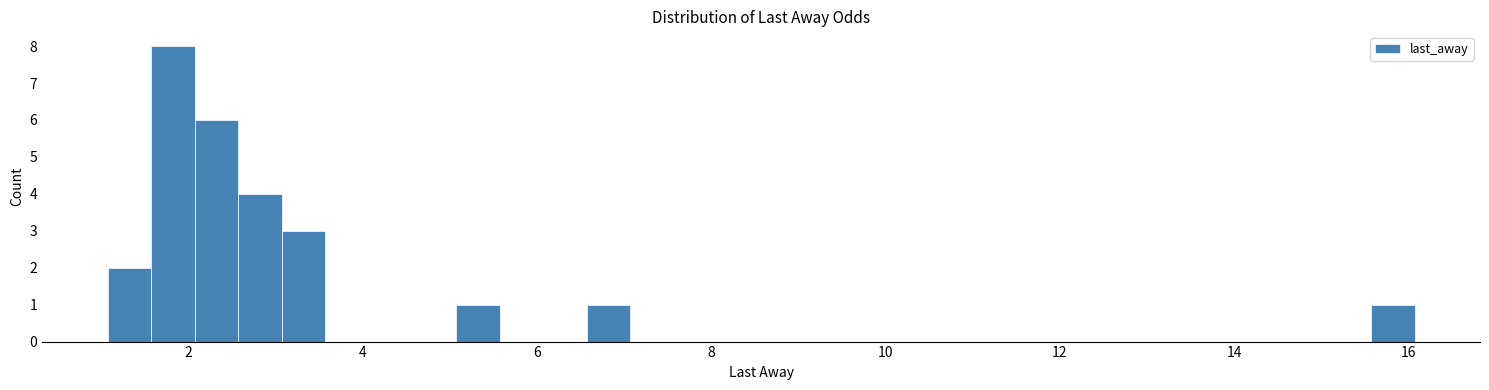

Read against the x-axis, roughly where is the centre of the tallest bar?

1.8